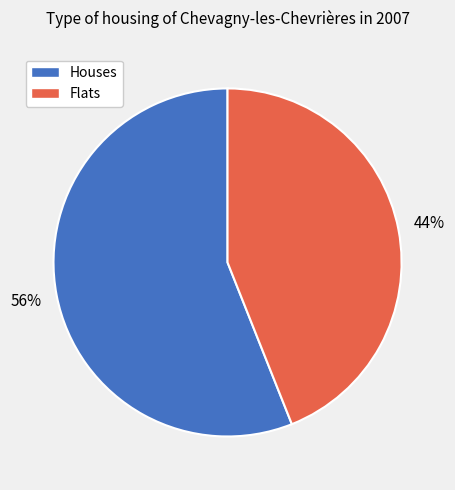

Is it true that Houses is 70% of the pie?

False